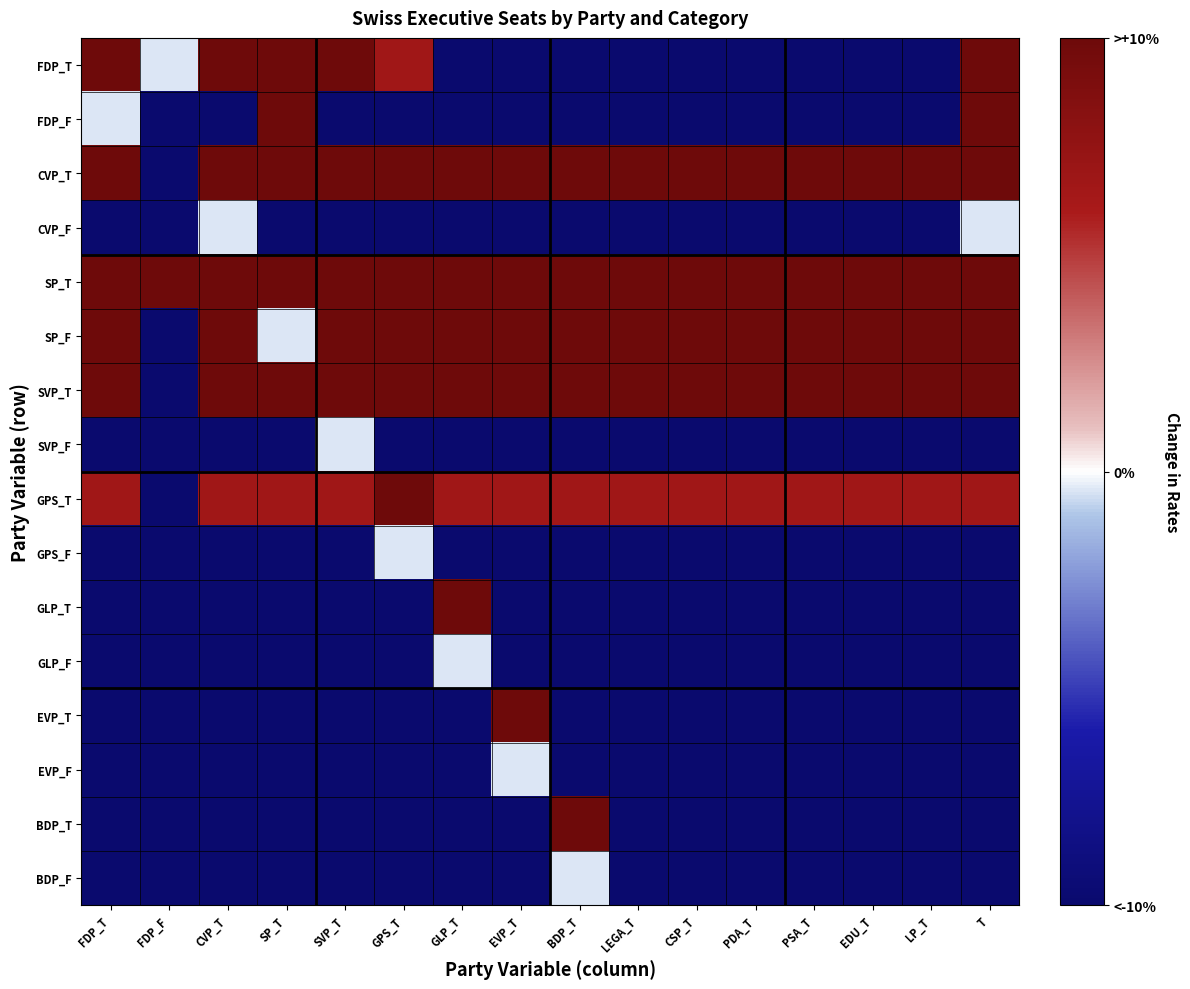

Which series has the largest range (max minus min)?

FDP_T